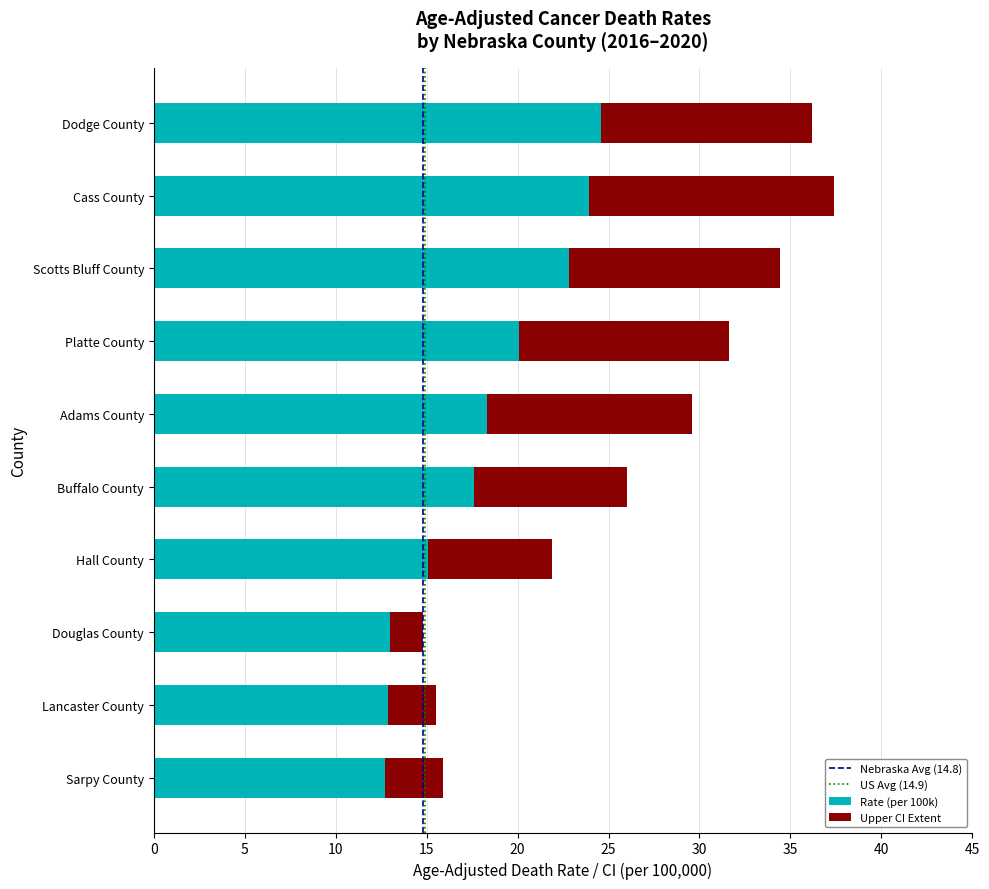

What is the highest value of the Rate (per 100k) series?

24.6